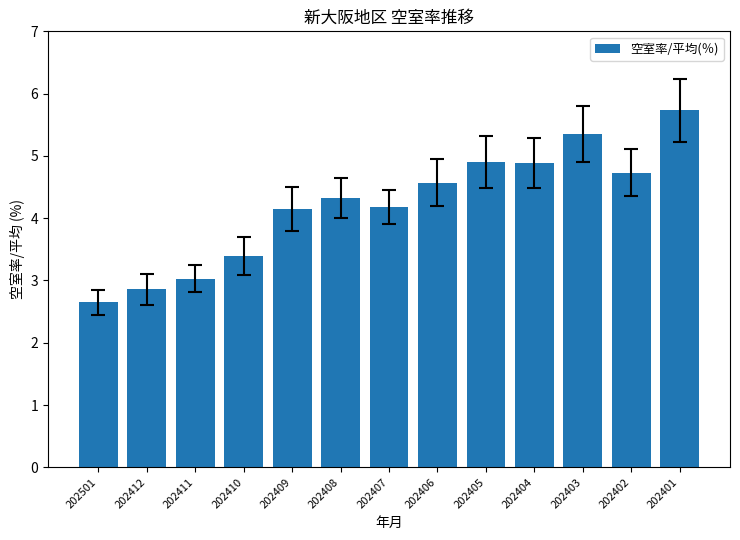

What value does the data have at 202412?

2.9